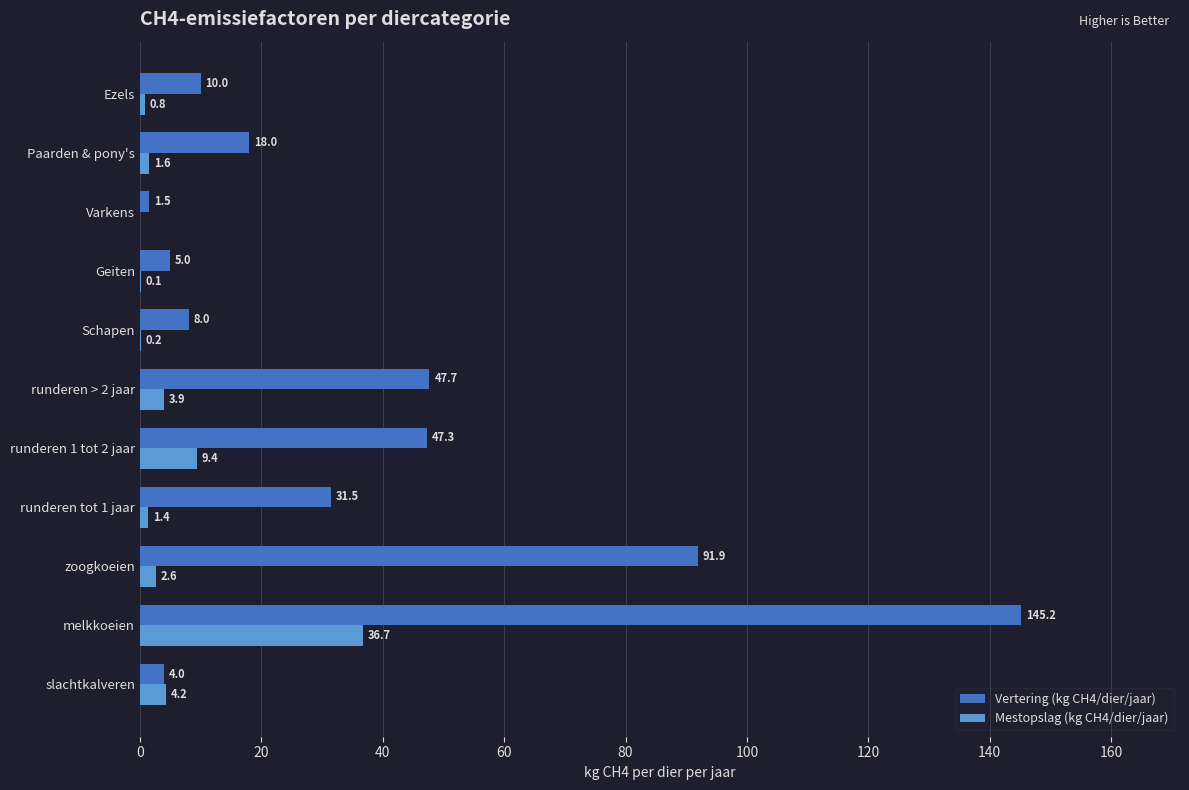

What is the total value across all series at Paarden & pony's?

19.6